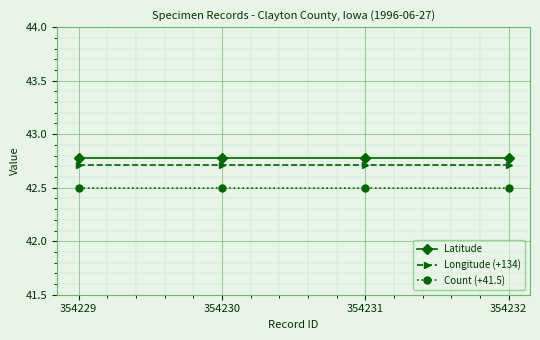

The Latitude series shows 42.8 at 354229. True or false?

True